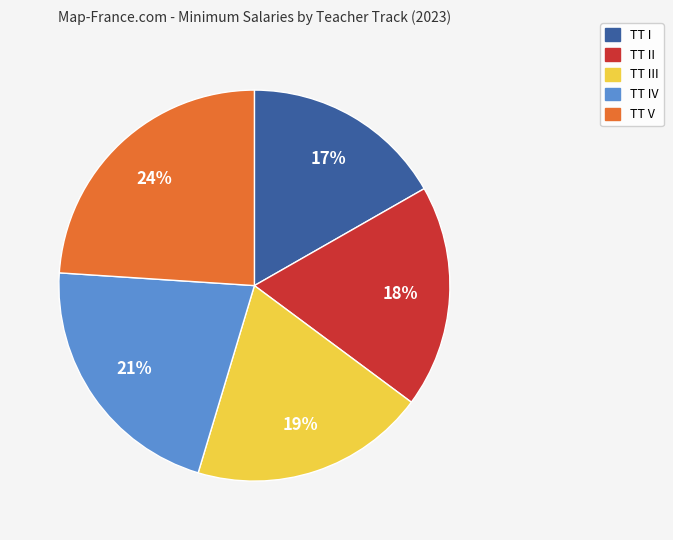

Is there any slice that represents more than half of the pie?

No